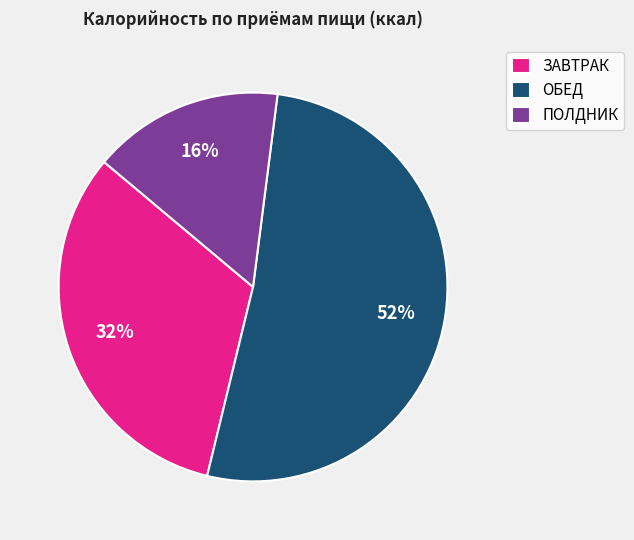

Does any single category account for the majority?

Yes